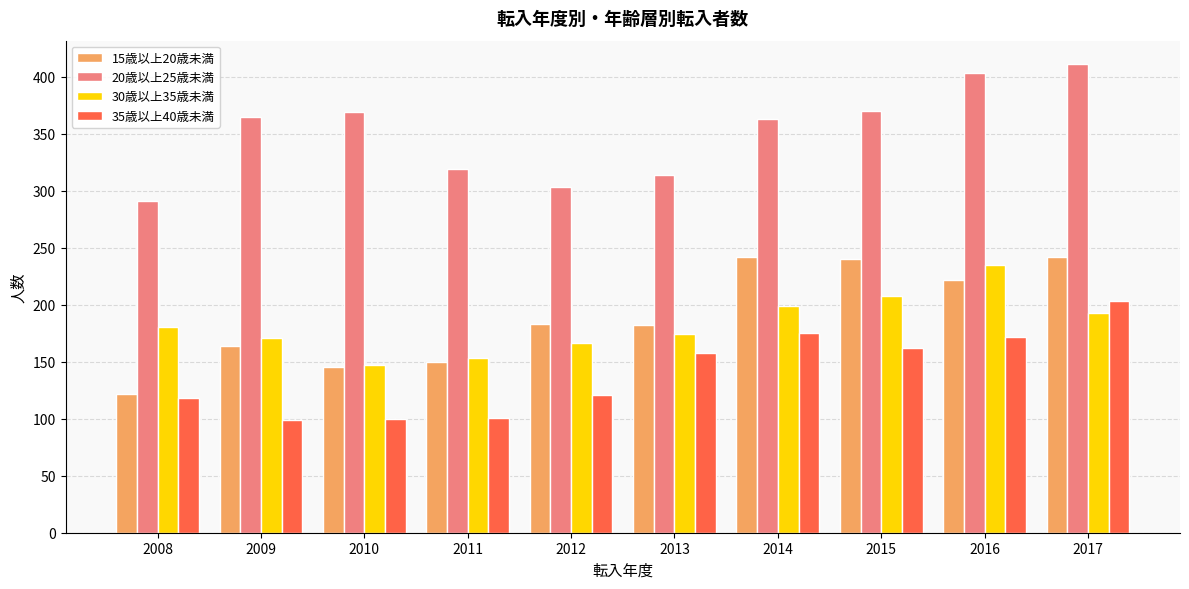

What is the value of the 35歳以上40歳未満 bar at the 1st from the left?

118